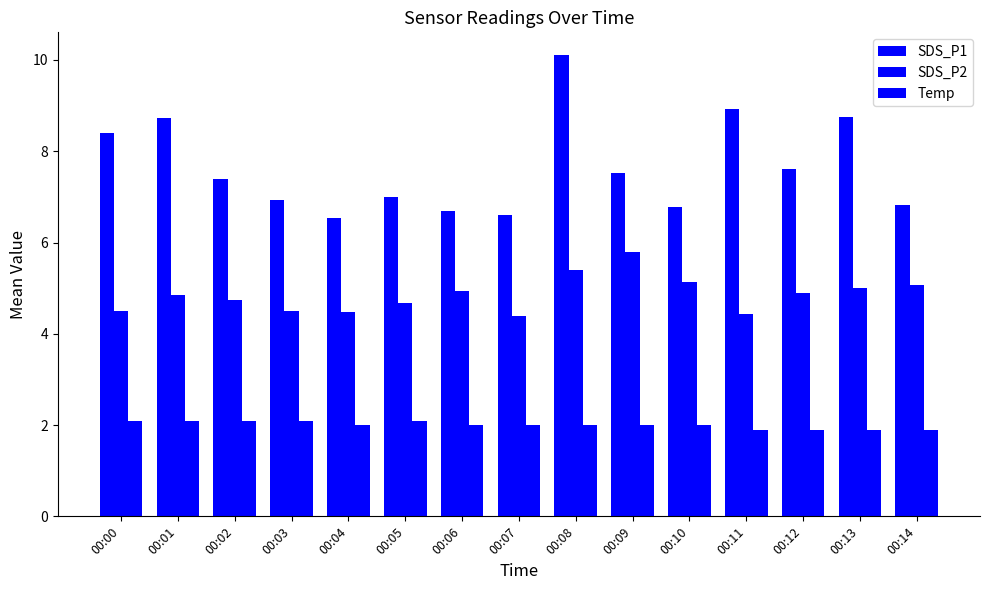

Is it true that SDS_P1 equals 2.6 at 00:11?

False